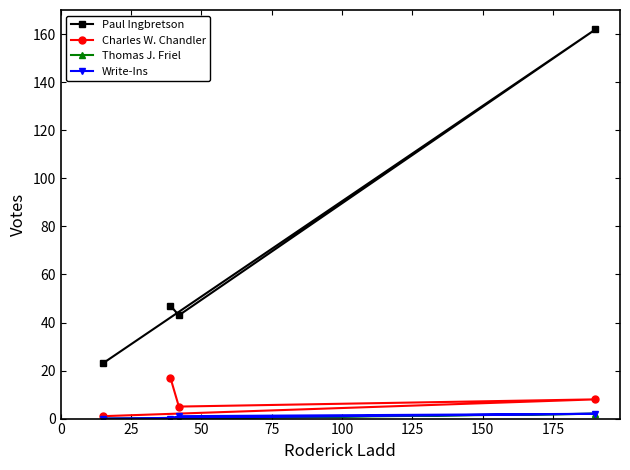

What are all the series names shown in the legend?

Paul Ingbretson, Charles W. Chandler, Thomas J. Friel, Write-Ins